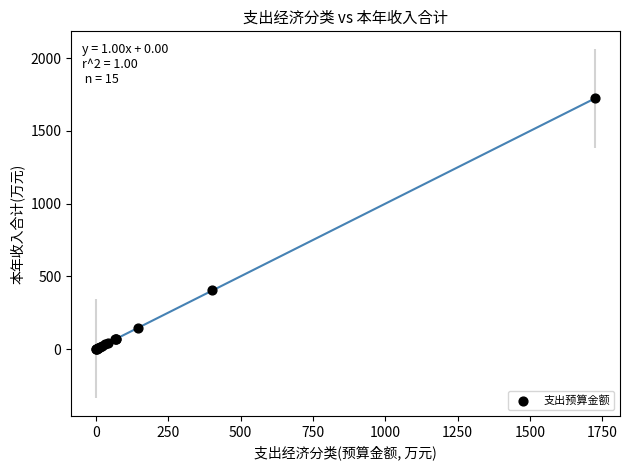

What Y value in the scatter plot is closest to 862?

403.1